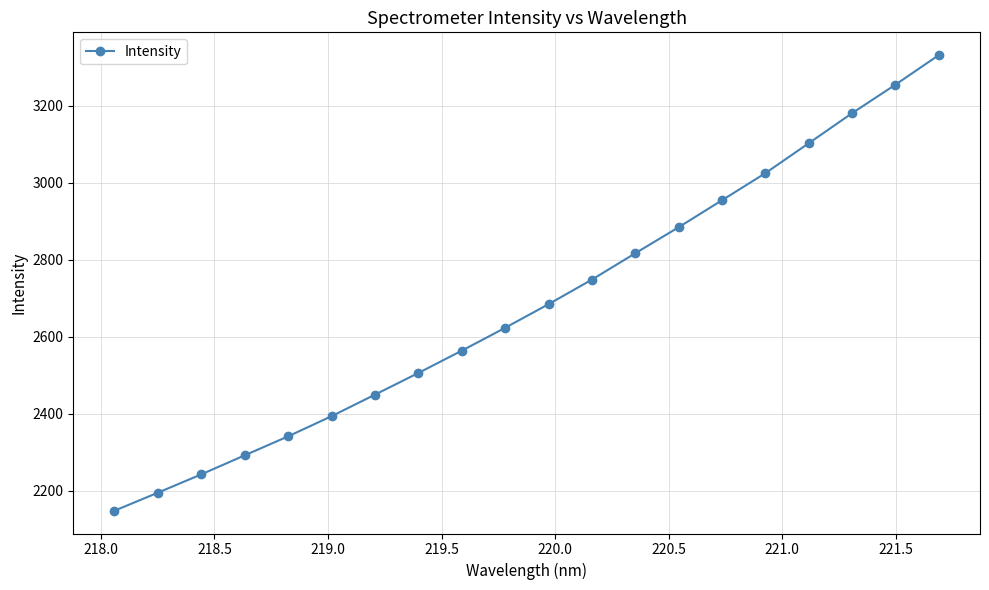

How many data points are less than 2684?

10